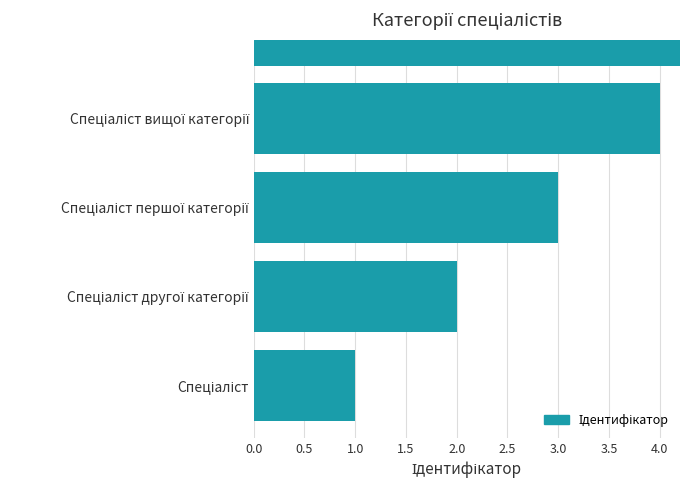

What is the difference between the maximum and minimum values?

3